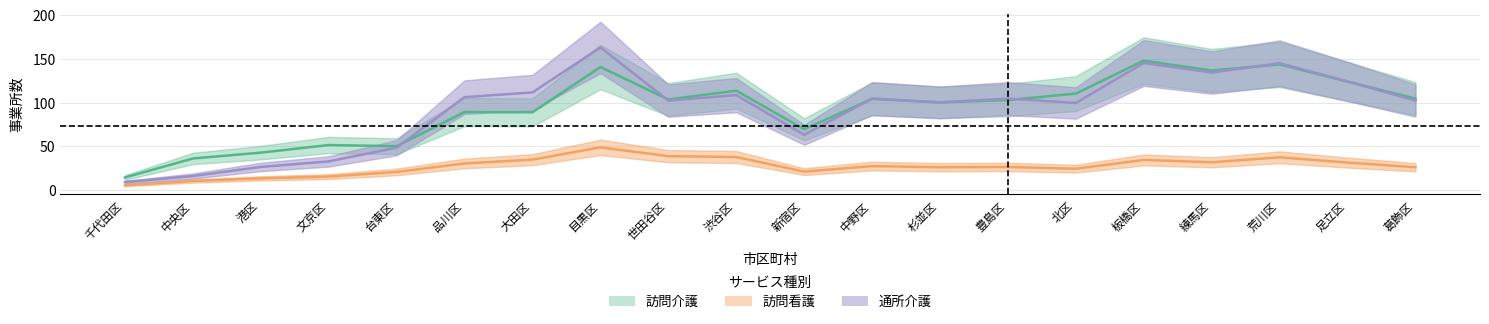

At 北区, list the series in order from smallest to largest.

訪問看護, 訪問介護, 通所介護